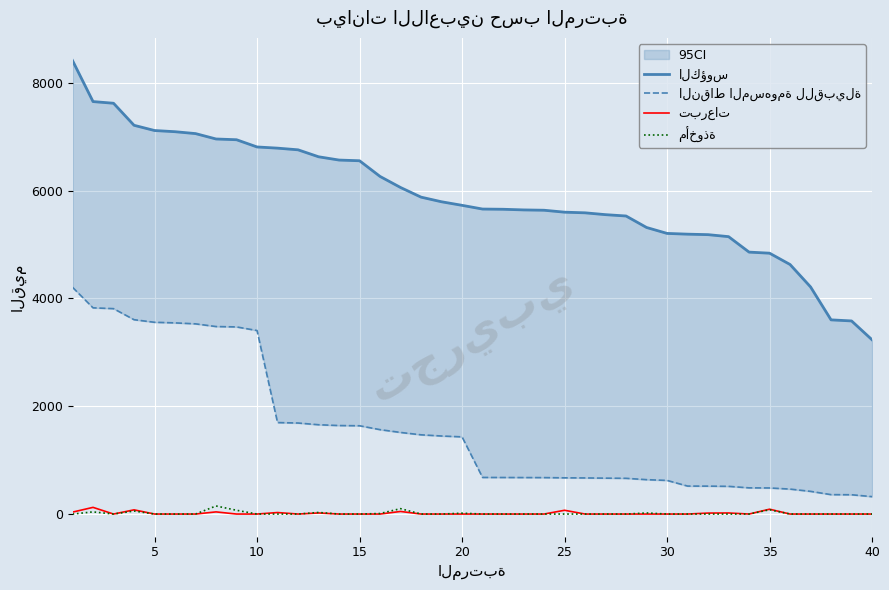

How many distinct data groups are displayed?

4